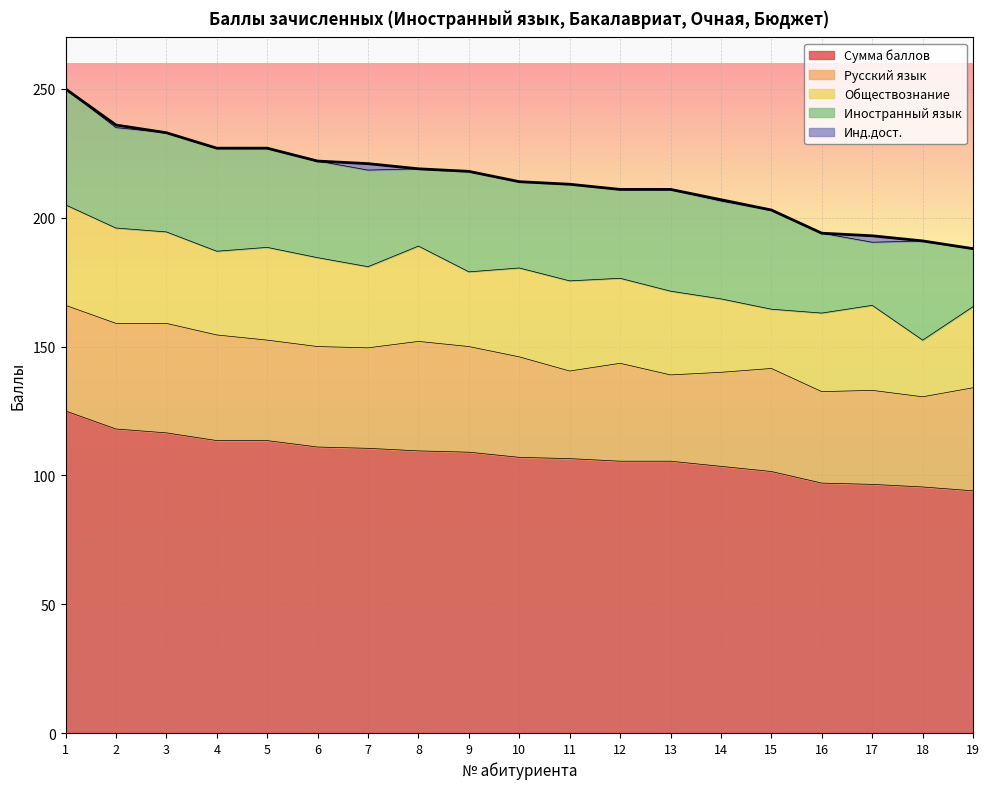

Where do Русский язык and Обществознание first cross each other?

10 and 11